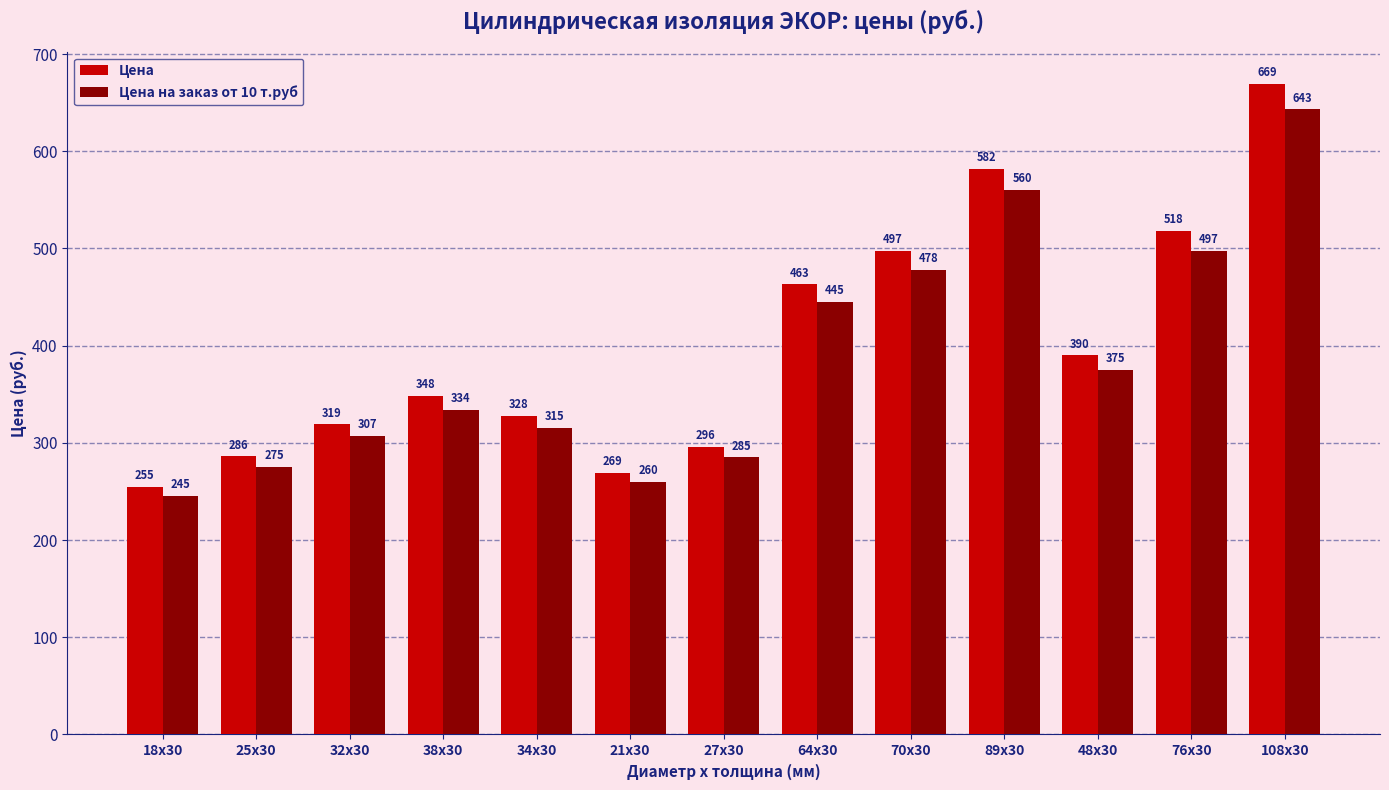

Between 34x30 and 89x30, which series saw the biggest shift?

Цена